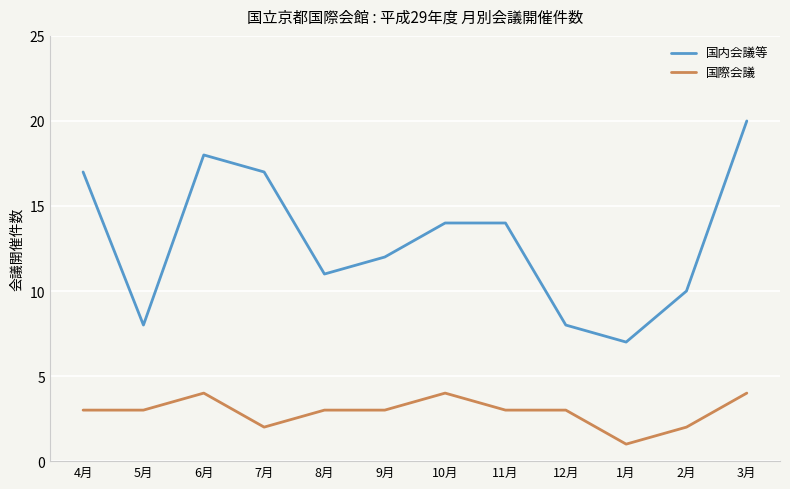

True or false: 国内会議等 and 国際会議 cross at least once.

False